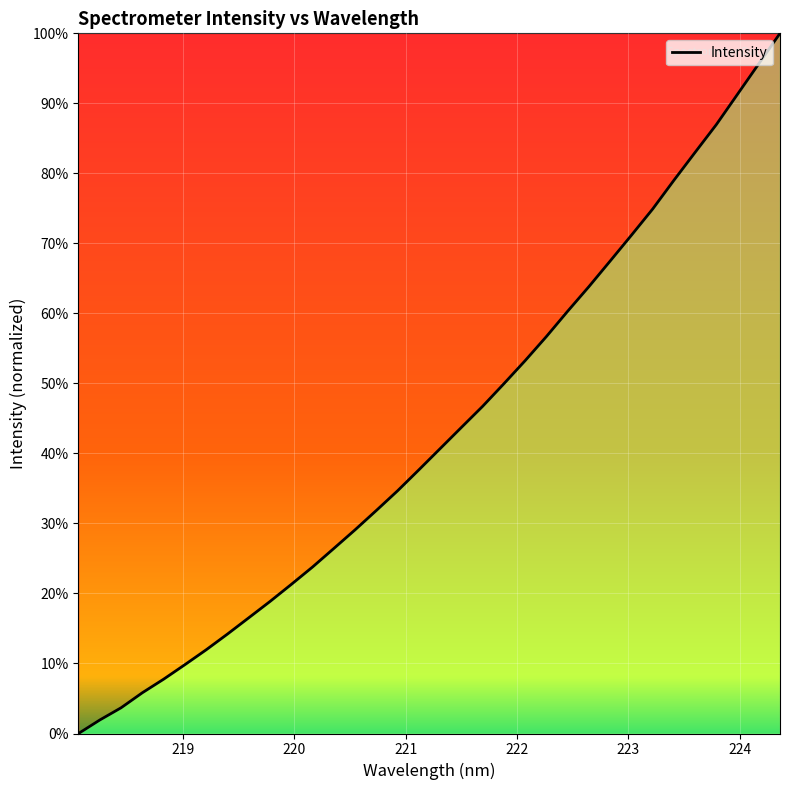

What is the difference between the maximum and minimum values?

100.0